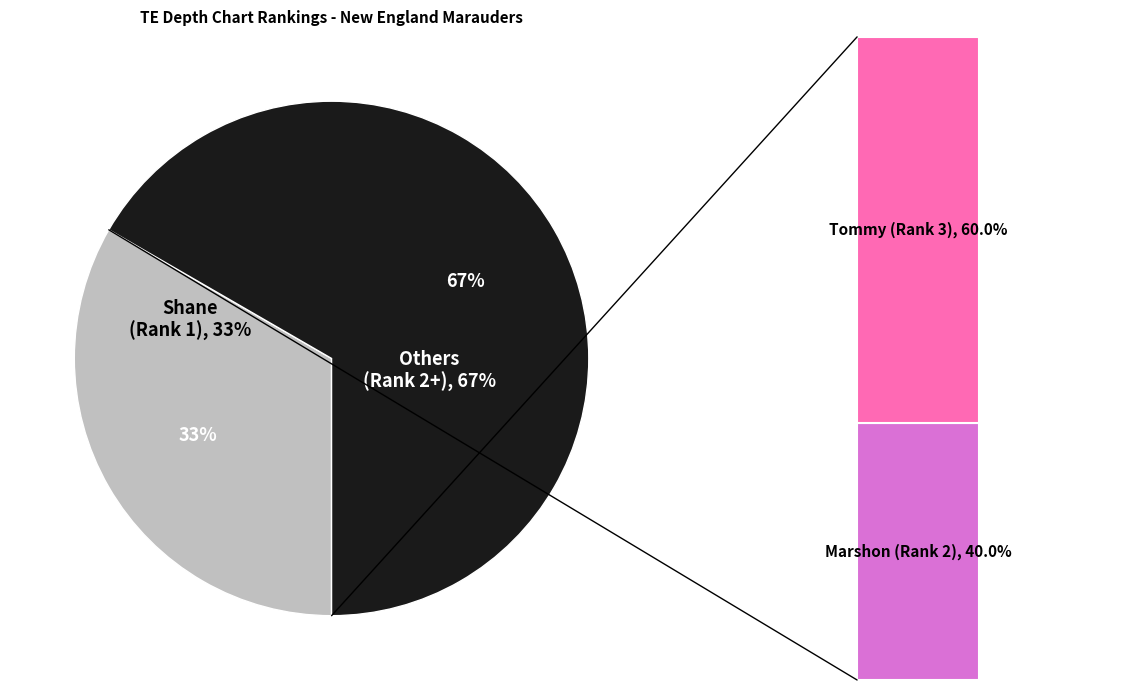

Does any single category account for the majority?

No